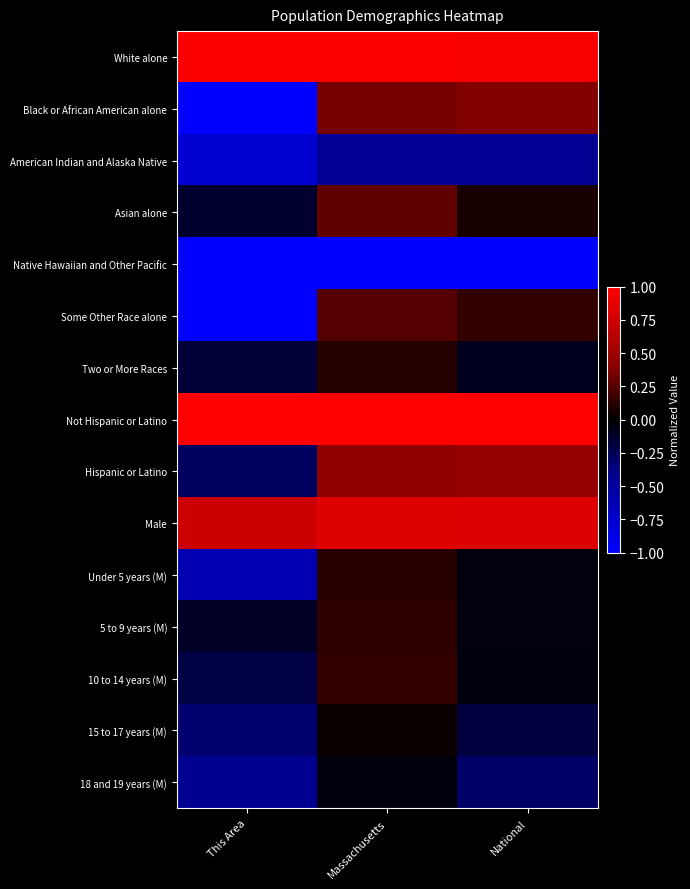

What is the difference between the highest and lowest values at This Area?

2.0